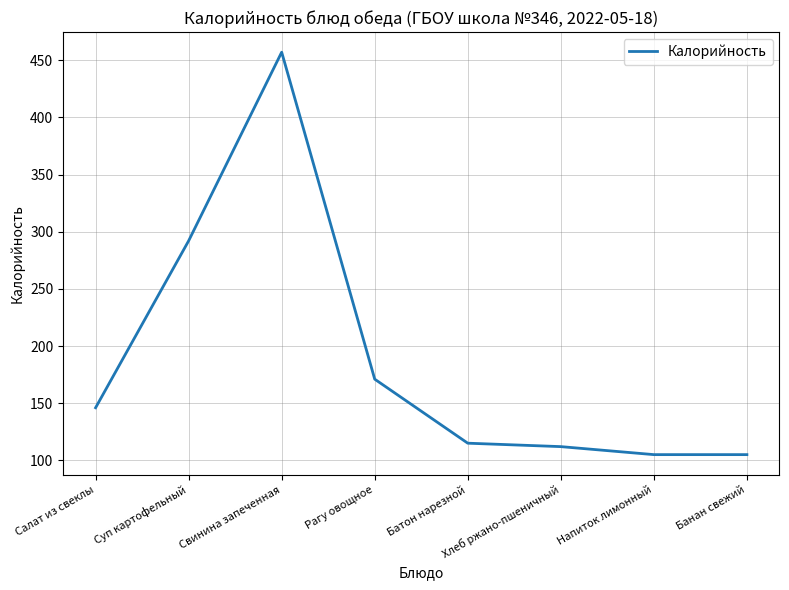

Reading left to right, transcribe all the data shown in this chart.

Салат из свеклы=146	Суп картофельный=292	Свинина запеченная=457	Рагу овощное=171	Батон нарезной=115	Хлеб ржано-пшеничный=112	Напиток лимонный=105	Банан свежий=105